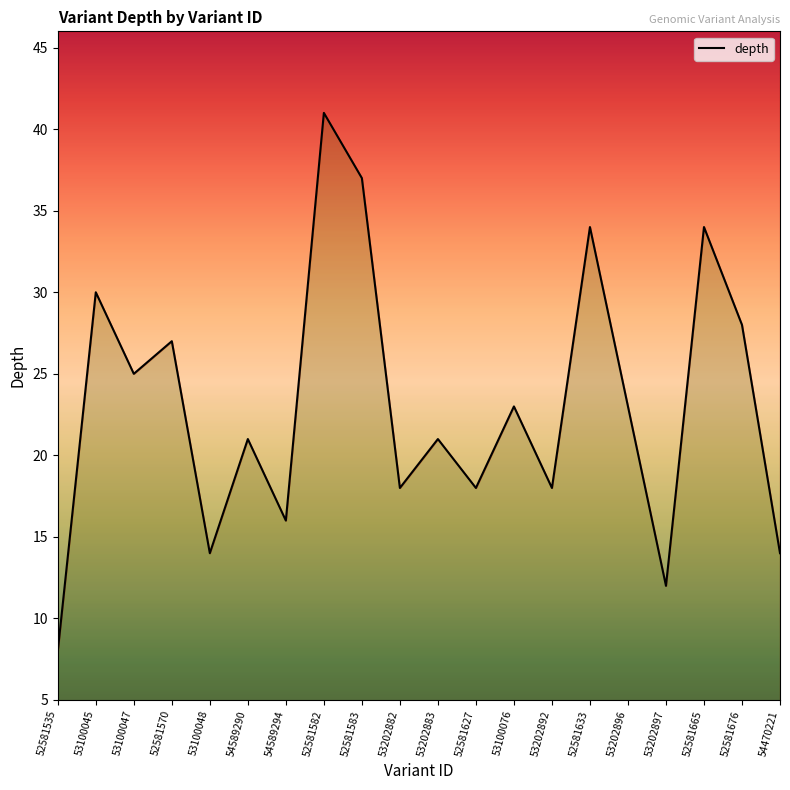

How many data points are above 23?

8